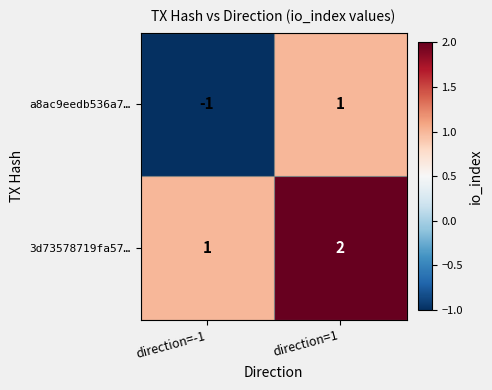

Which series changed the most between direction=-1 and direction=1?

a8ac9eedb536a7…